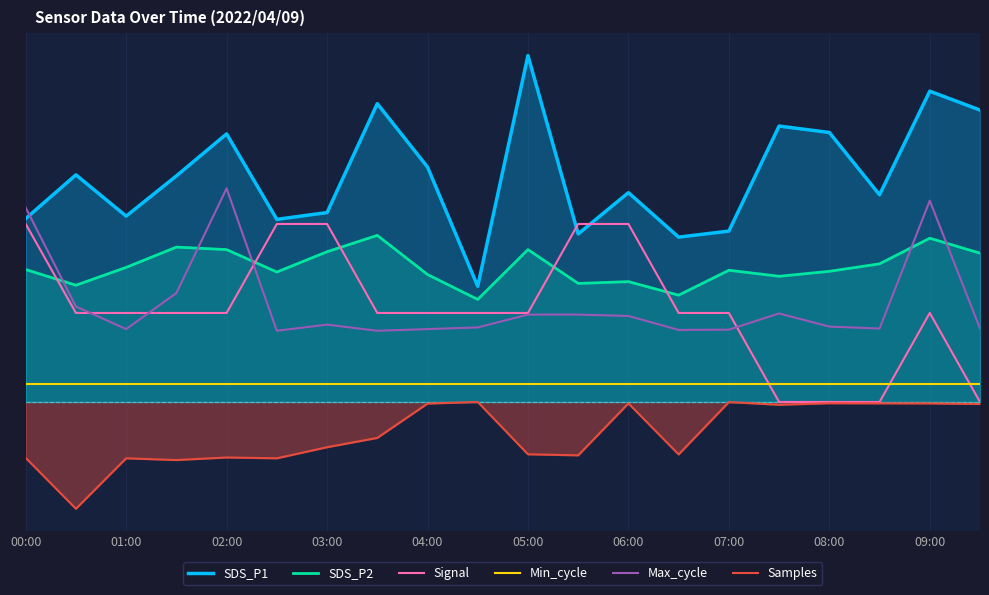

Is it true that SDS_P2 equals 3.3 at 01:00?

True